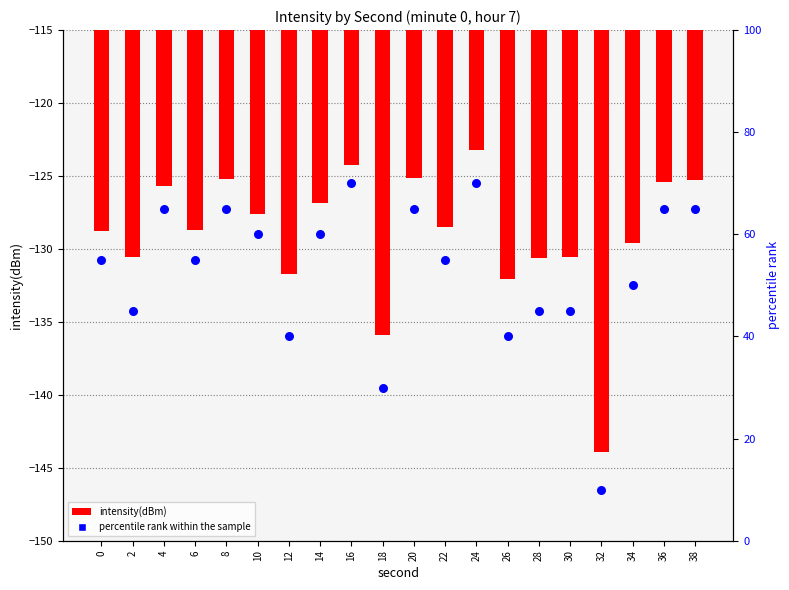

At how many categories does at least one series exceed 12?

19